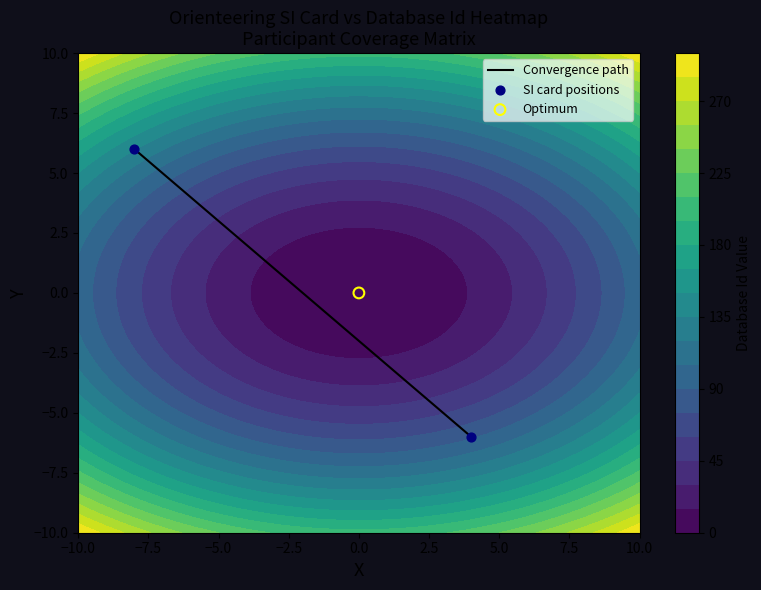

How many positive values does the Convergence path series have?

1